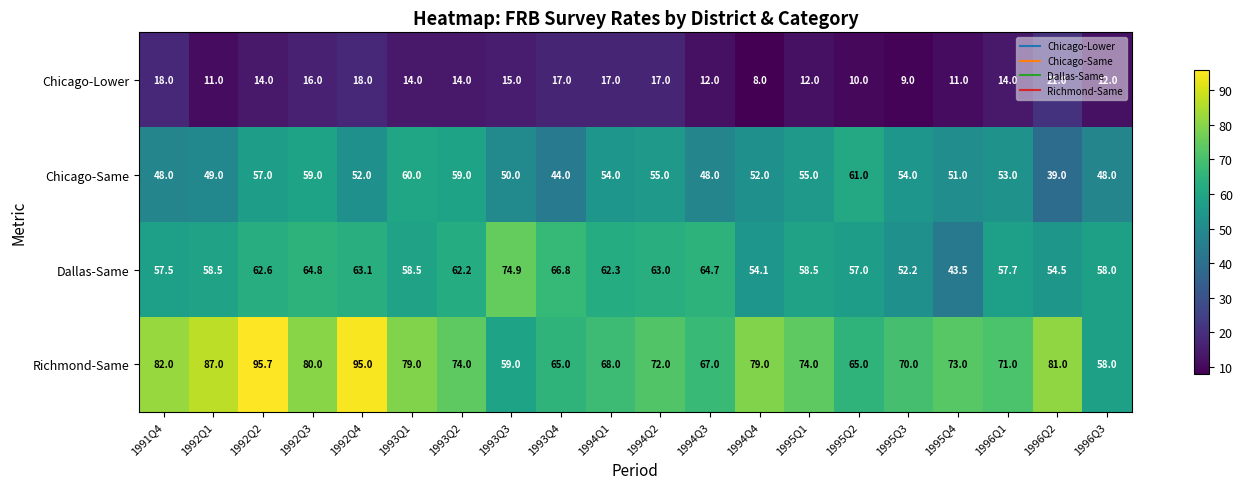

Which series has the largest range (max minus min)?

Richmond-Same